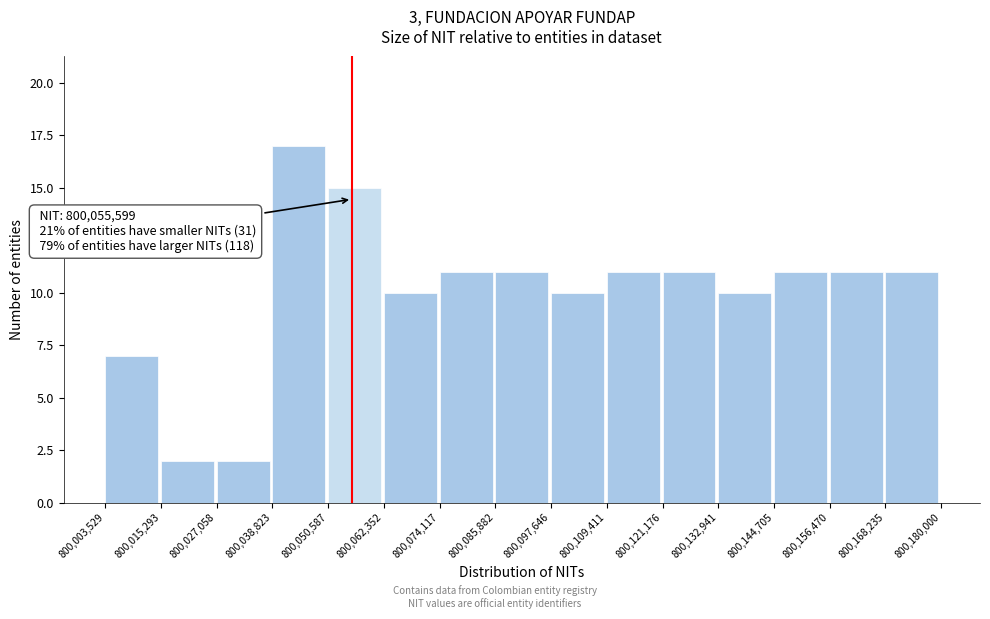

Which range on the x-axis has the tallest bar?

800,038,823 to 800,050,587